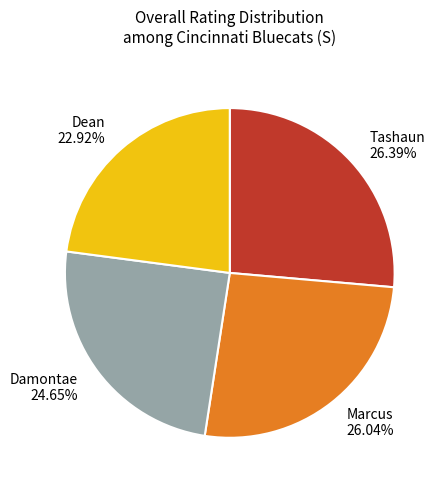

What is the ratio of the value at Marcus to the value at Dean?

1.1